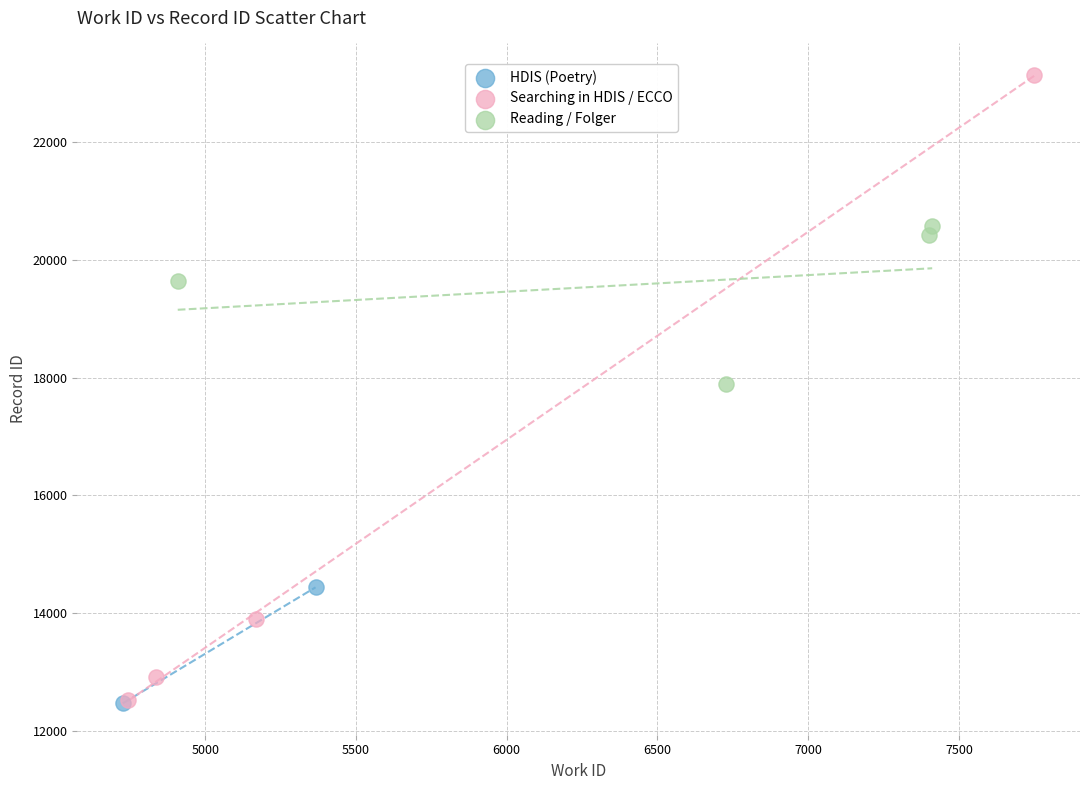

Which series has the largest Y range (max minus min)?

Searching in HDIS / ECCO